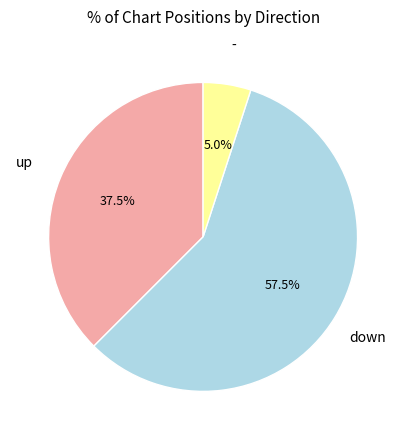

Is there a majority slice in this chart?

Yes